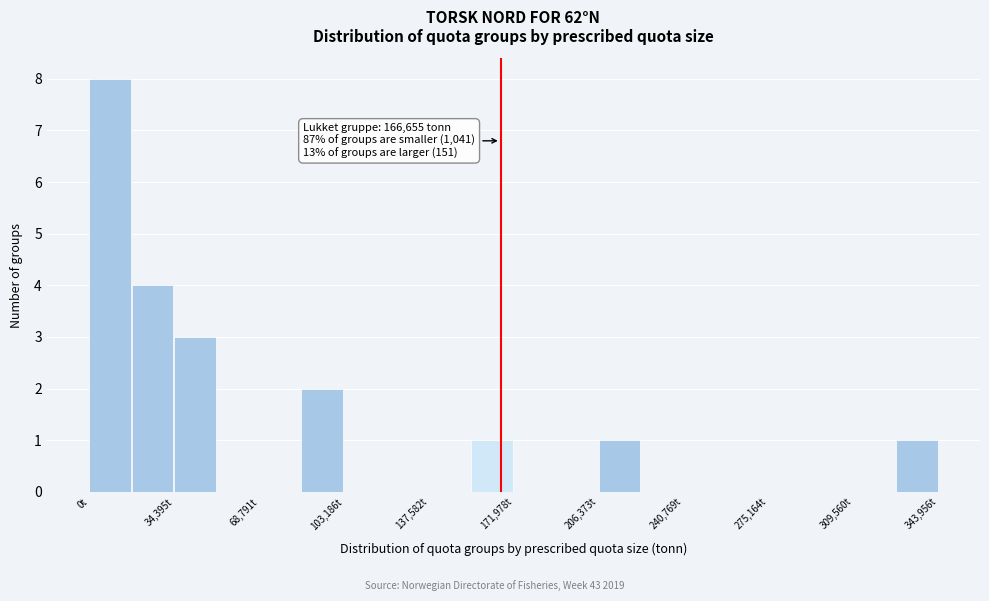

Read against the x-axis, roughly where is the centre of the tallest bar?

10000